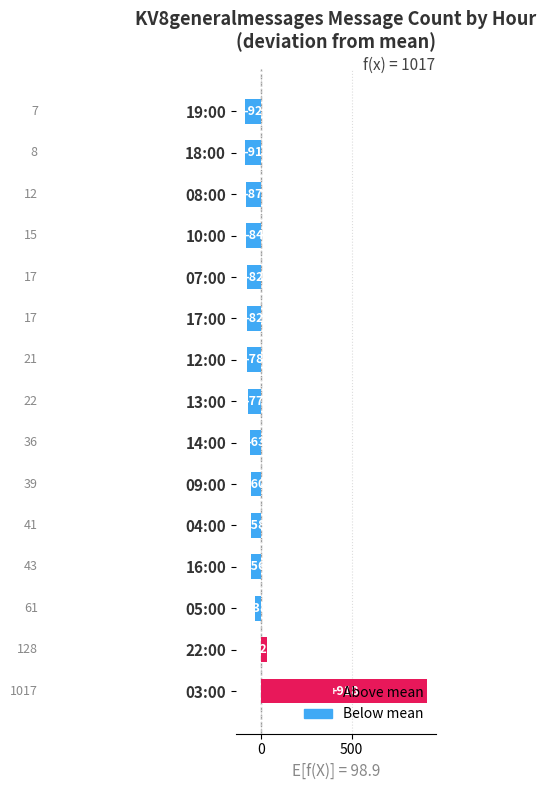

What is the change in value from 09:00 to 08:00?

-27.0